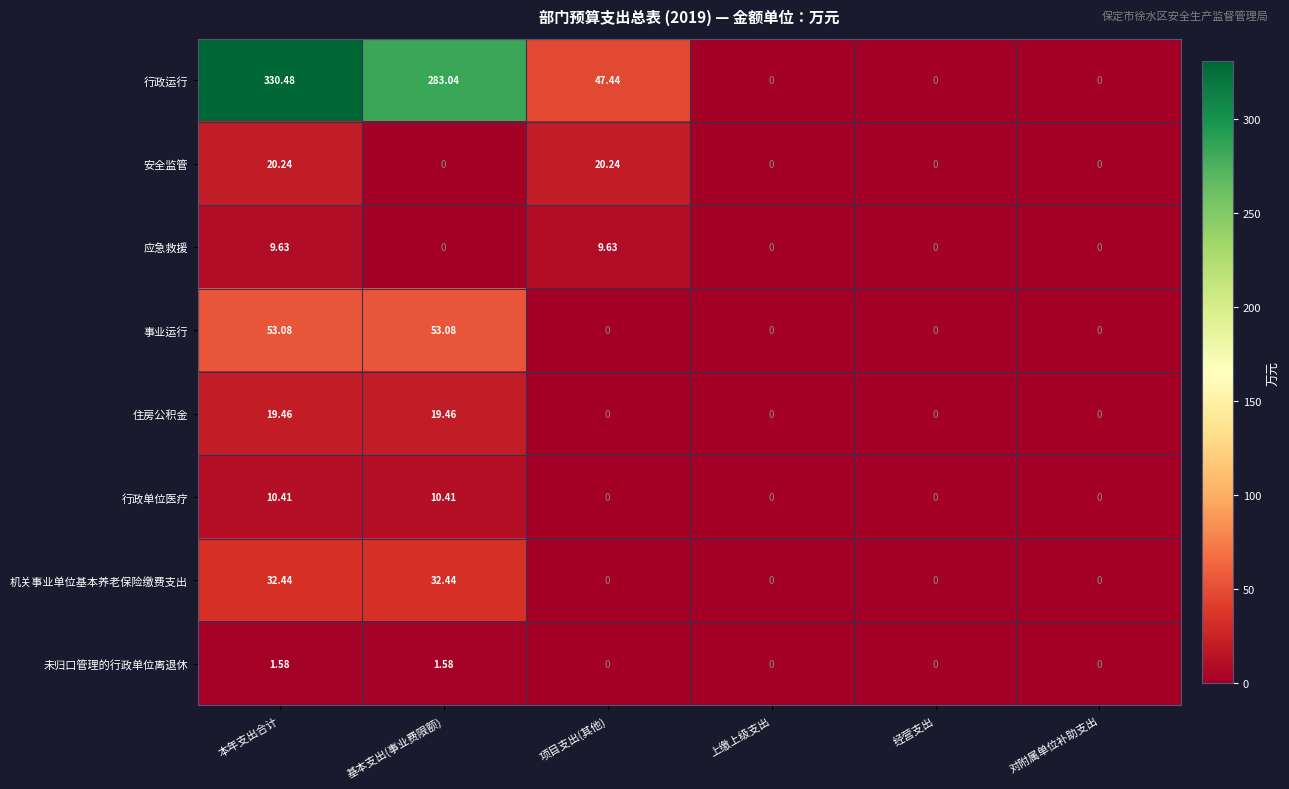

Rank the series by their maximum value, from highest to lowest.

行政运行, 事业运行, 机关事业单位基本养老保险缴费支出, 安全监管, 住房公积金, 行政单位医疗, 应急救援, 未归口管理的行政单位离退休